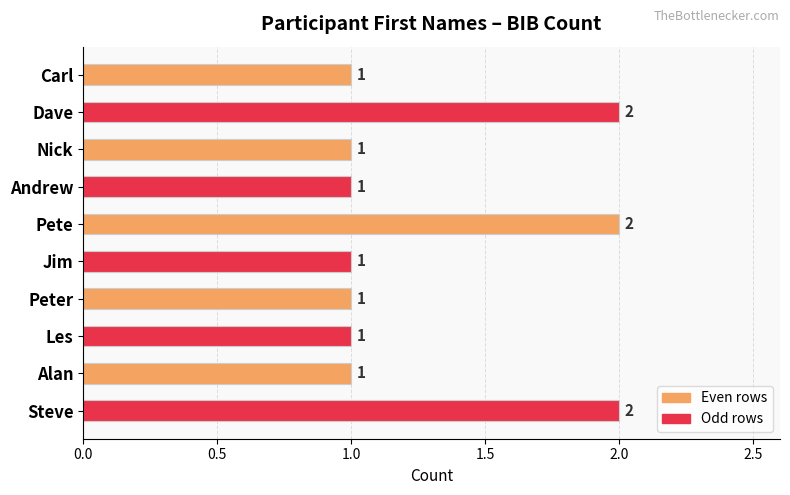

The chart shows a value of 1 at Peter. True or false?

True